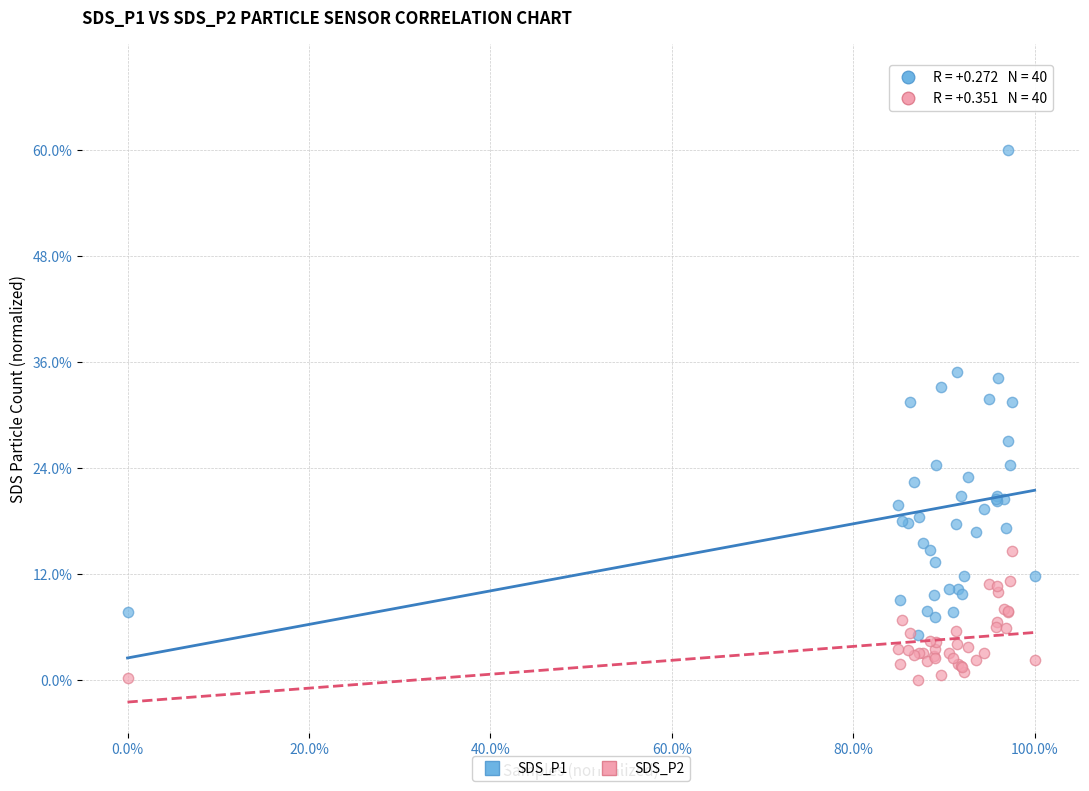

Which series contains the highest Y value?

SDS_P1